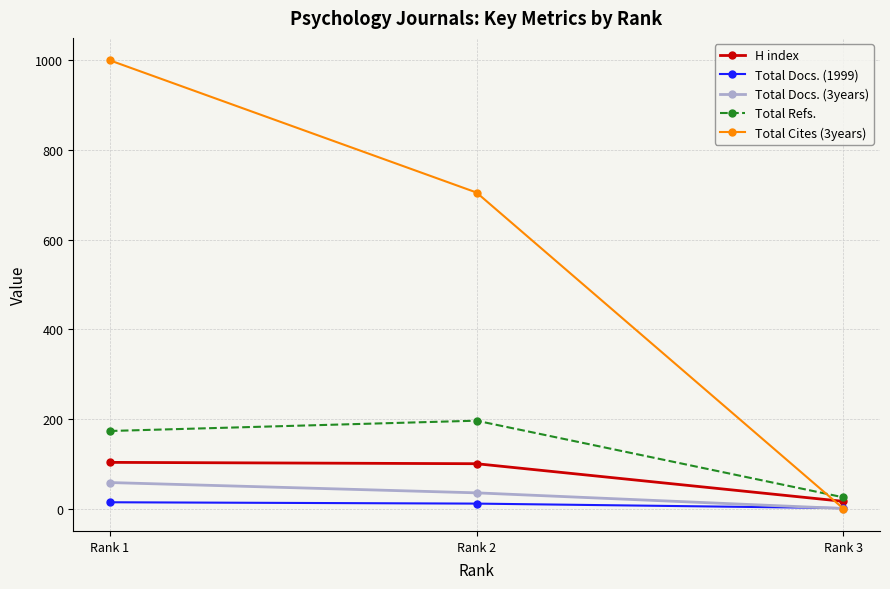

What is the value of the Total Cites (3years) point at the 1st from the left?

1000